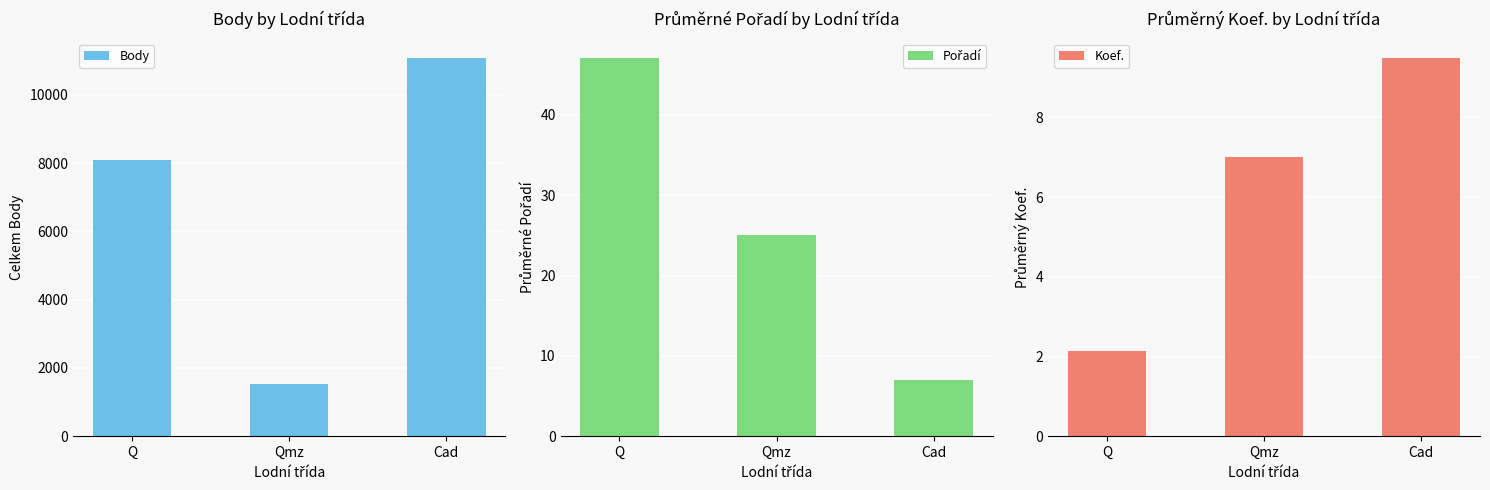

At which label does Body first exceed 8096?

Cad